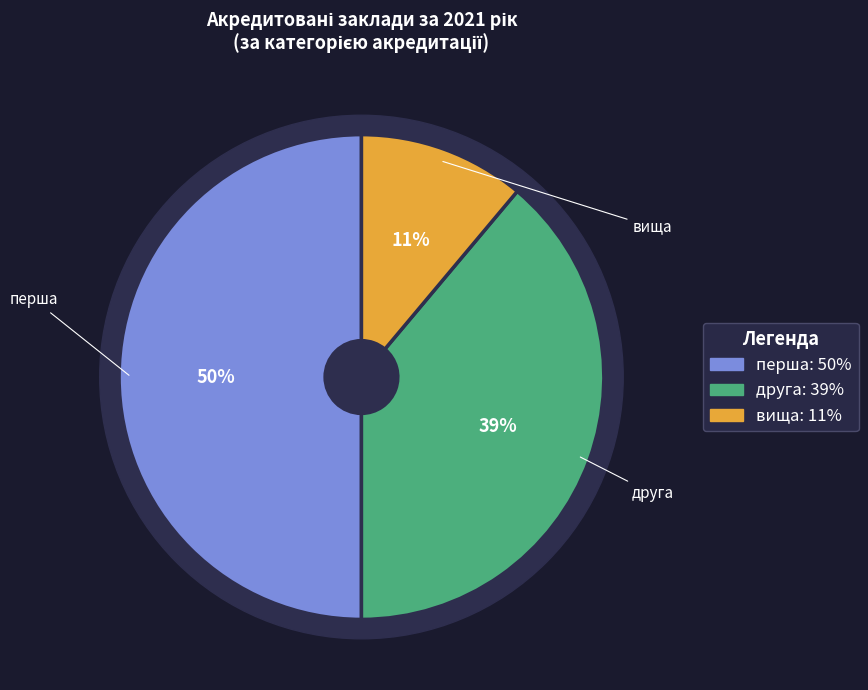

Approximately how many times larger is the value at перша compared to друга?

1.3